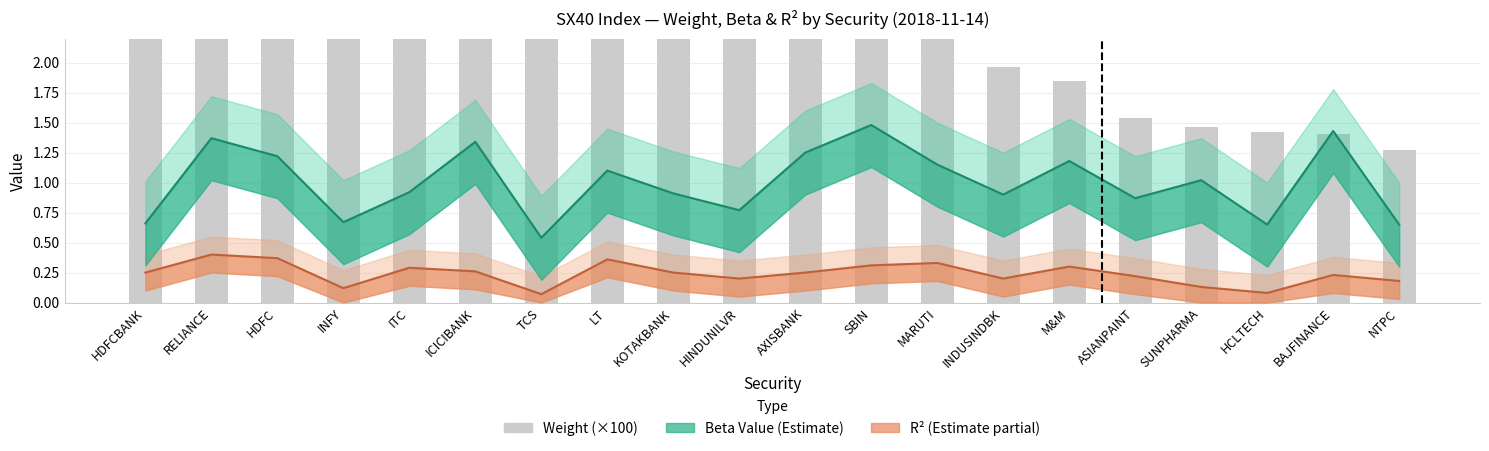

Where is the data nearest to the value 6?

ICICIBANK